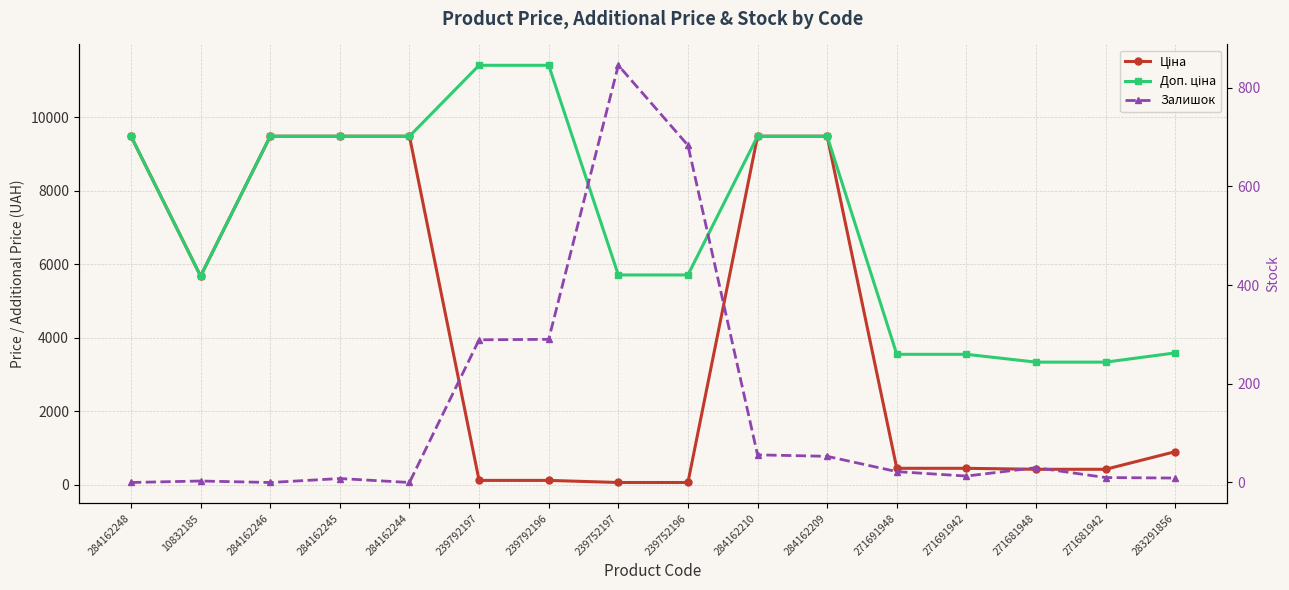

Which series has the largest total across all categories?

Доп. ціна